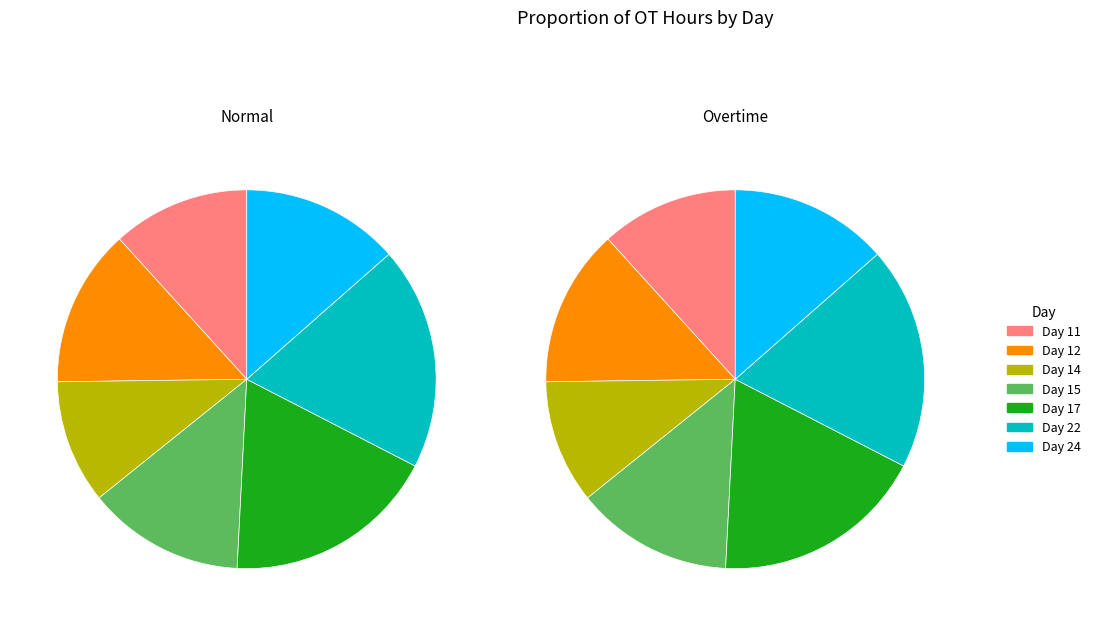

What percentage is the Day 11 slice, to the nearest percent?

12%